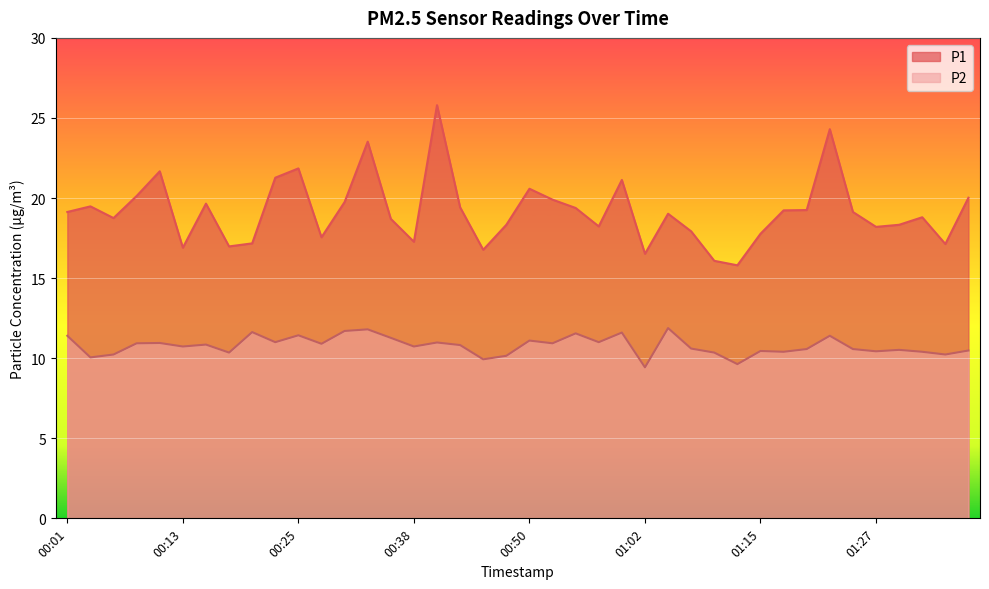

Where is the first local minimum for P1?

00:06